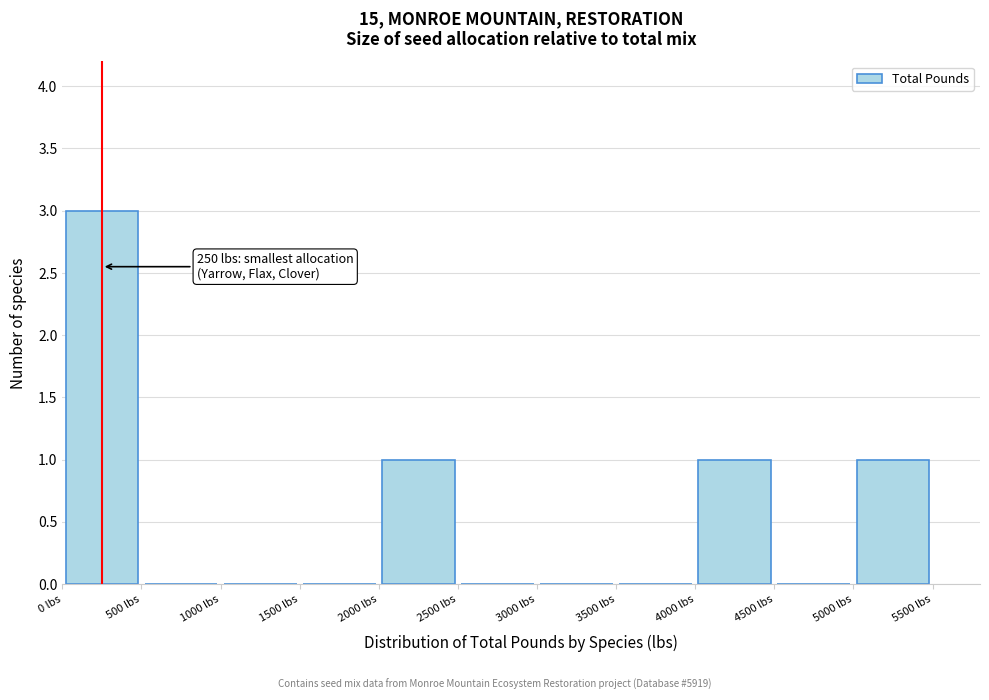

Which range on the x-axis has the tallest bar?

0 to 500